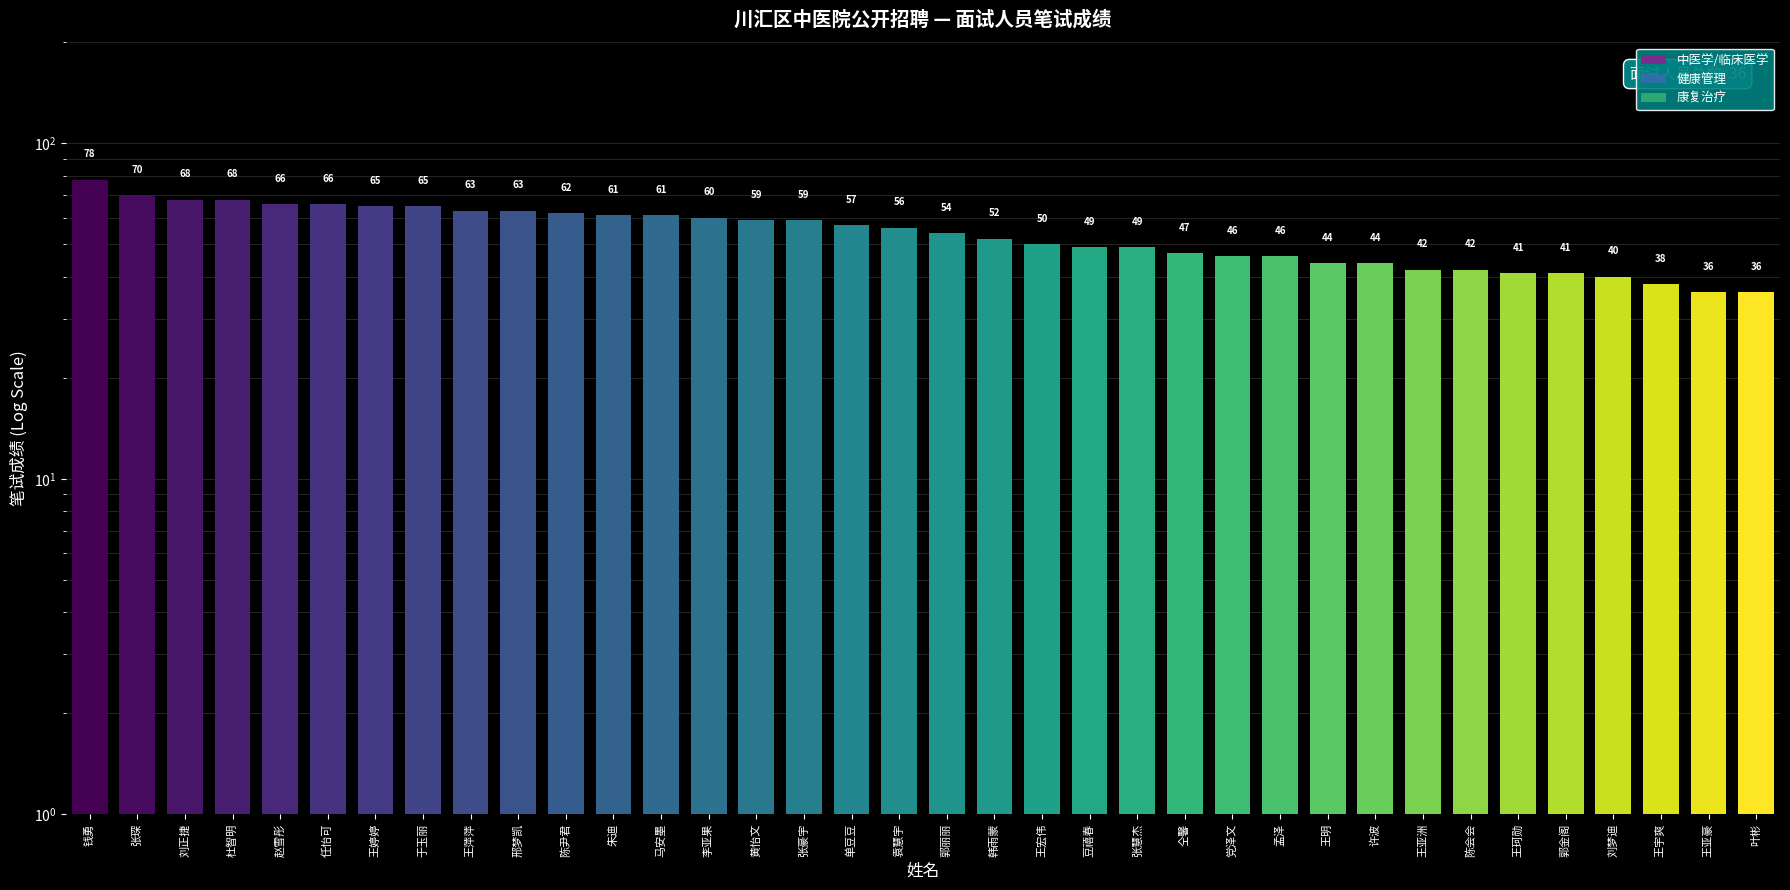

Reading left to right, what are all the values shown in this chart?

钱勇=78	张琛=70	刘正捷=68	杜智明=68	赵雪彤=66	任怡可=66	王婷婷=65	于玉丽=65	王萍萍=63	邢梦凯=63	陈尹君=62	朱迪=61	马安墨=61	李亚果=60	黄怡文=59	张豪宇=59	单豆豆=57	袁慧宇=56	郭丽丽=54	韩雨蒙=52	王宏伟=50	豆禧春=49	张慧杰=49	仝馨=47	党泽文=46	孟泽=46	王明=44	许波=44	王亚洲=42	陈会会=42	王珂勋=41	郭金阁=41	刘梦迪=40	王宇爽=38	王亚豪=36	叶彬=36